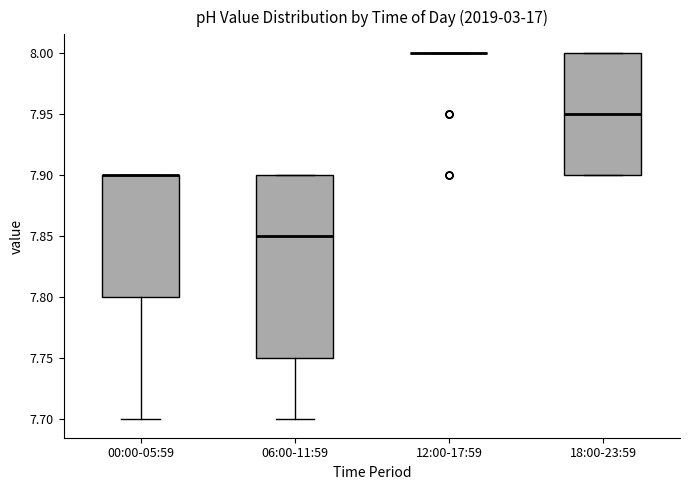

Reading left to right, read every box against the y-axis: the position of its median line, the range the box covers, and the ends of its whiskers. The values are not printed on the chart, so give them approximately, as read against the axis.

00:00-05:59: median 7.90 (drawn on the box's upper edge), box 7.80 to 7.90, whiskers 7.70 to 7.90
06:00-11:59: median 7.85, box 7.75 to 7.90, whiskers 7.70 to 7.90
12:00-17:59: box collapsed to a line at 8.00, whiskers 8.00 to 8.00
18:00-23:59: median 7.95, box 7.90 to 8.00, whiskers 7.90 to 8.00